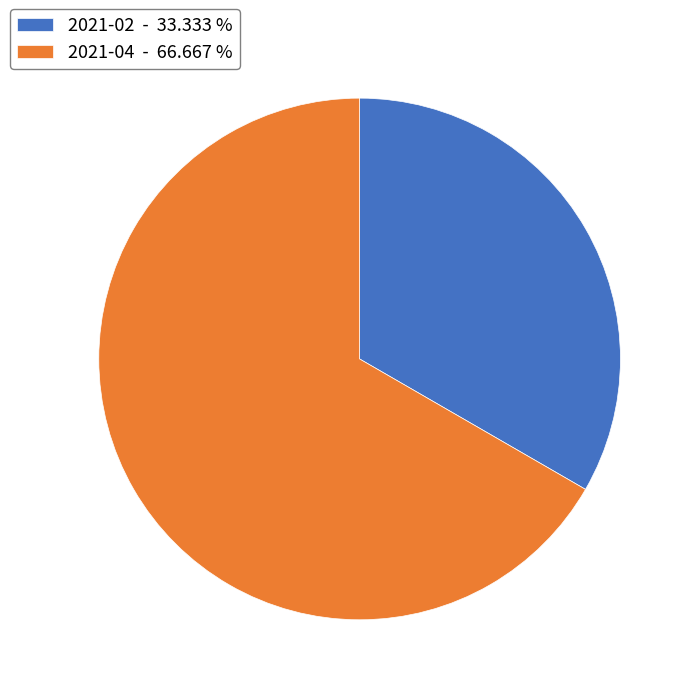

How many slices are in this pie chart?

2